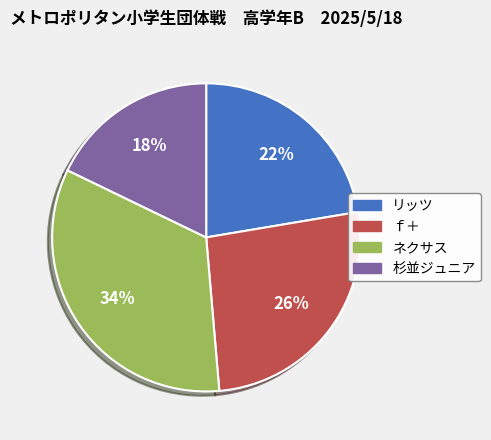

How many slices are in this pie chart?

4